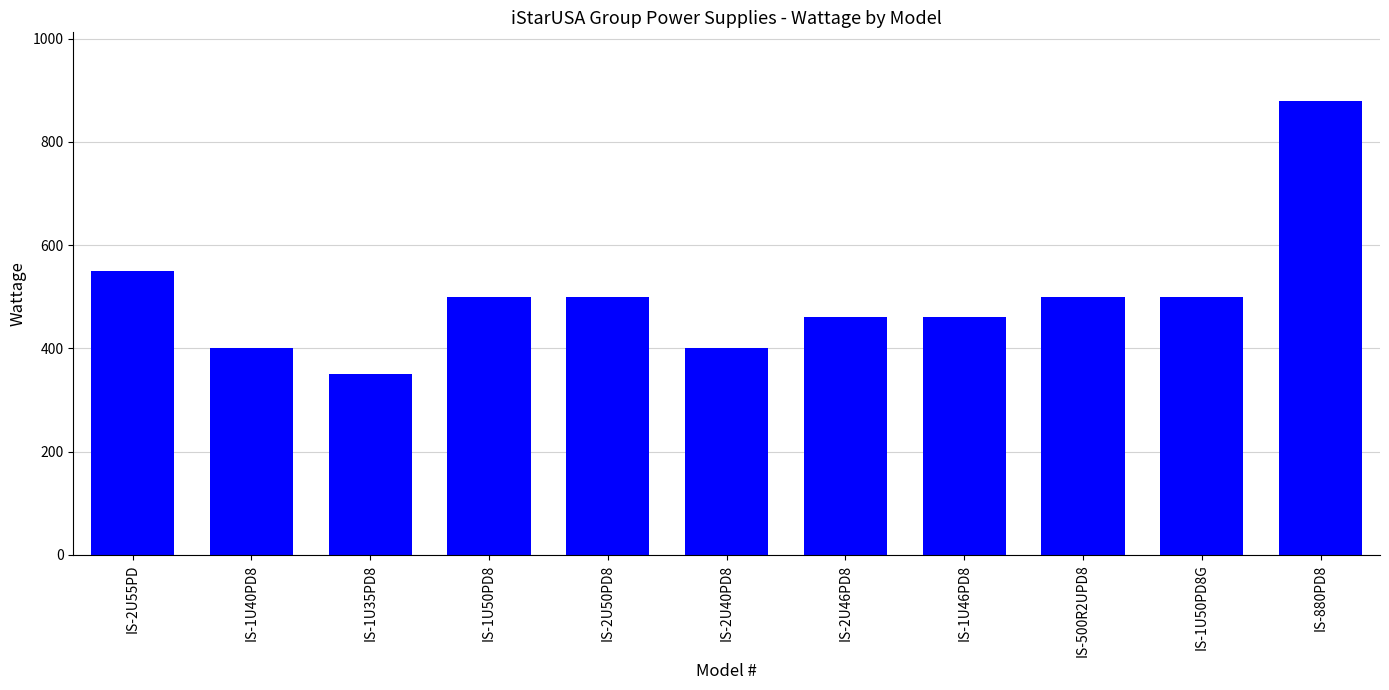

Reading left to right, transcribe all the data shown in this chart.

550	400	350	500	500	400	460	460	500	500	880